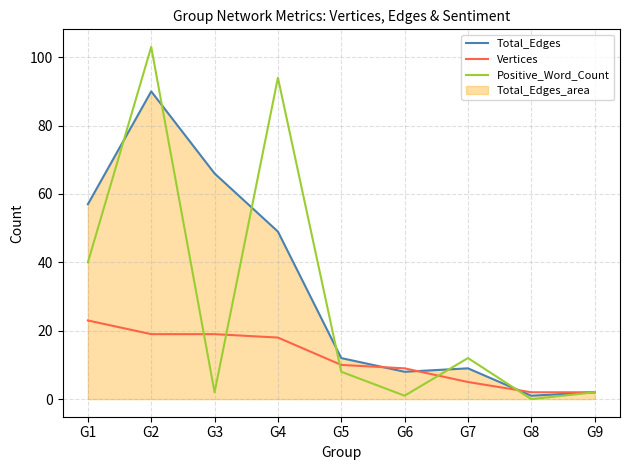

The value of Positive_Word_Count at G2 is 103. True or false?

True